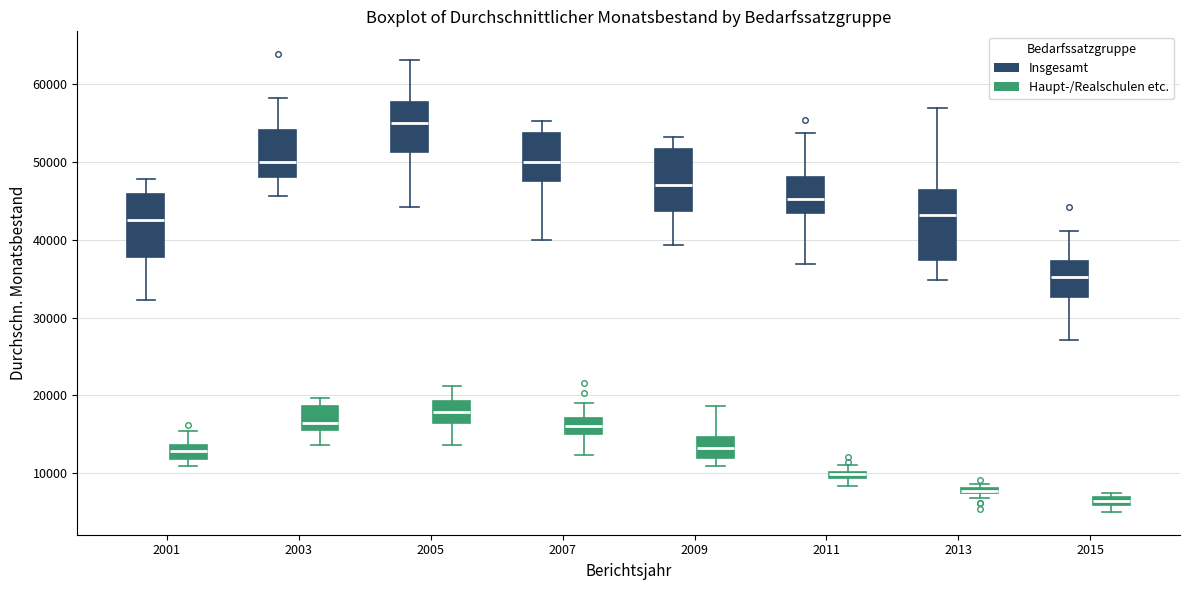

Where does the median line of the box for 2011 (Insgesamt) sit on the y-axis? The values are not printed on the chart, so give them approximately, as read against the axis.

45000